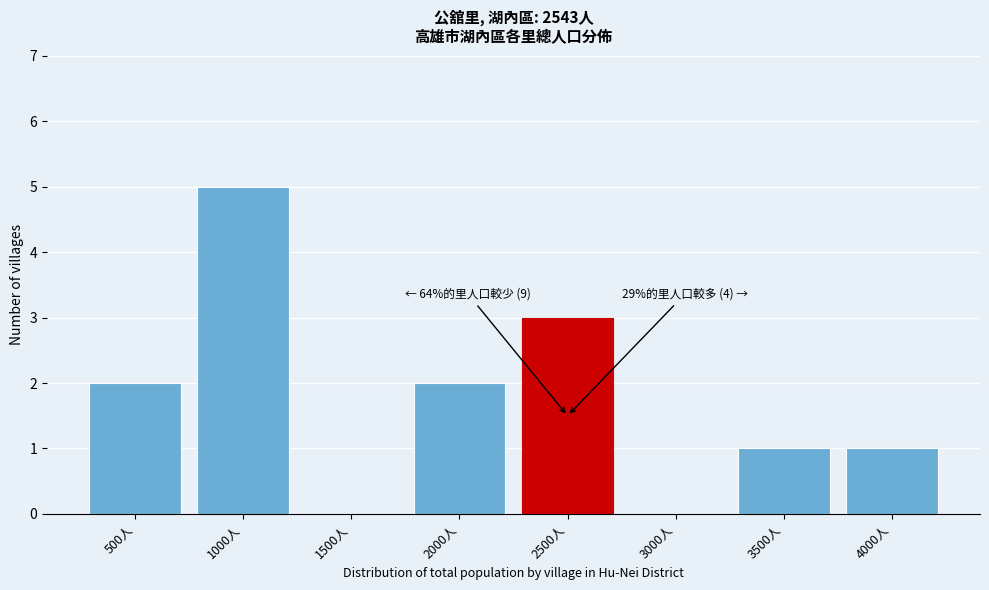

Reading right to left, what are all the values shown in this chart?

4000人=1	3500人=1	3000人=0	2500人=3	2000人=2	1500人=0	1000人=5	500人=2